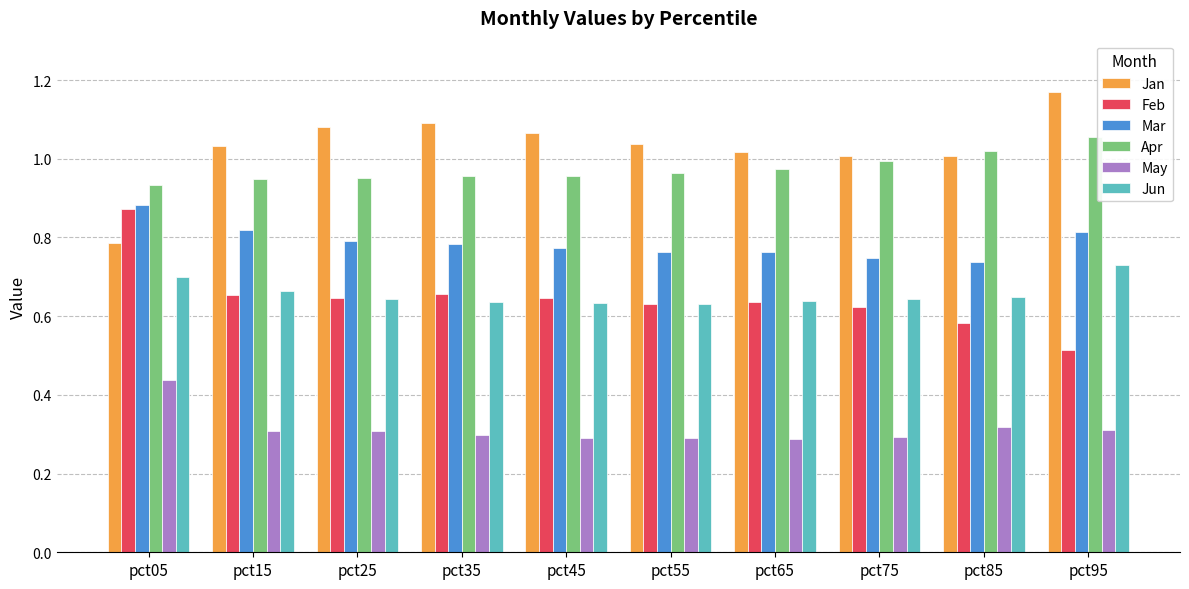

Which category has the lowest value in the Feb series?

pct95